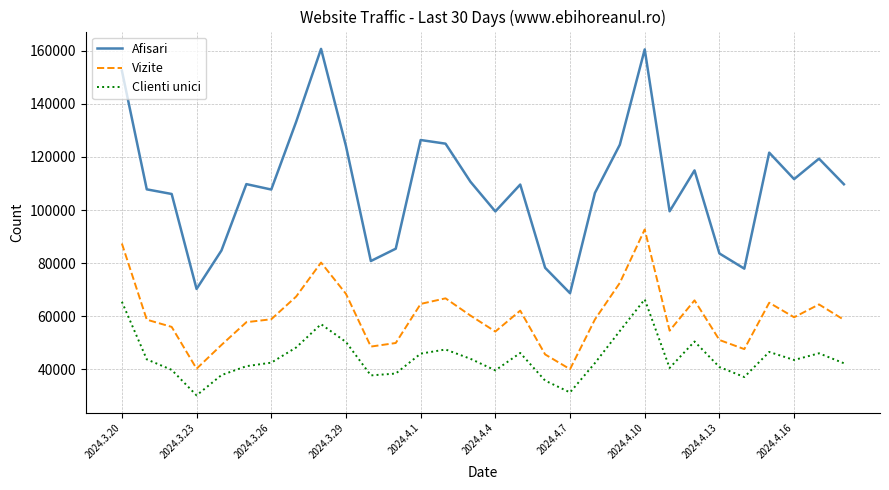

Rank the series by their maximum value, from highest to lowest.

Afisari, Vizite, Clienti unici